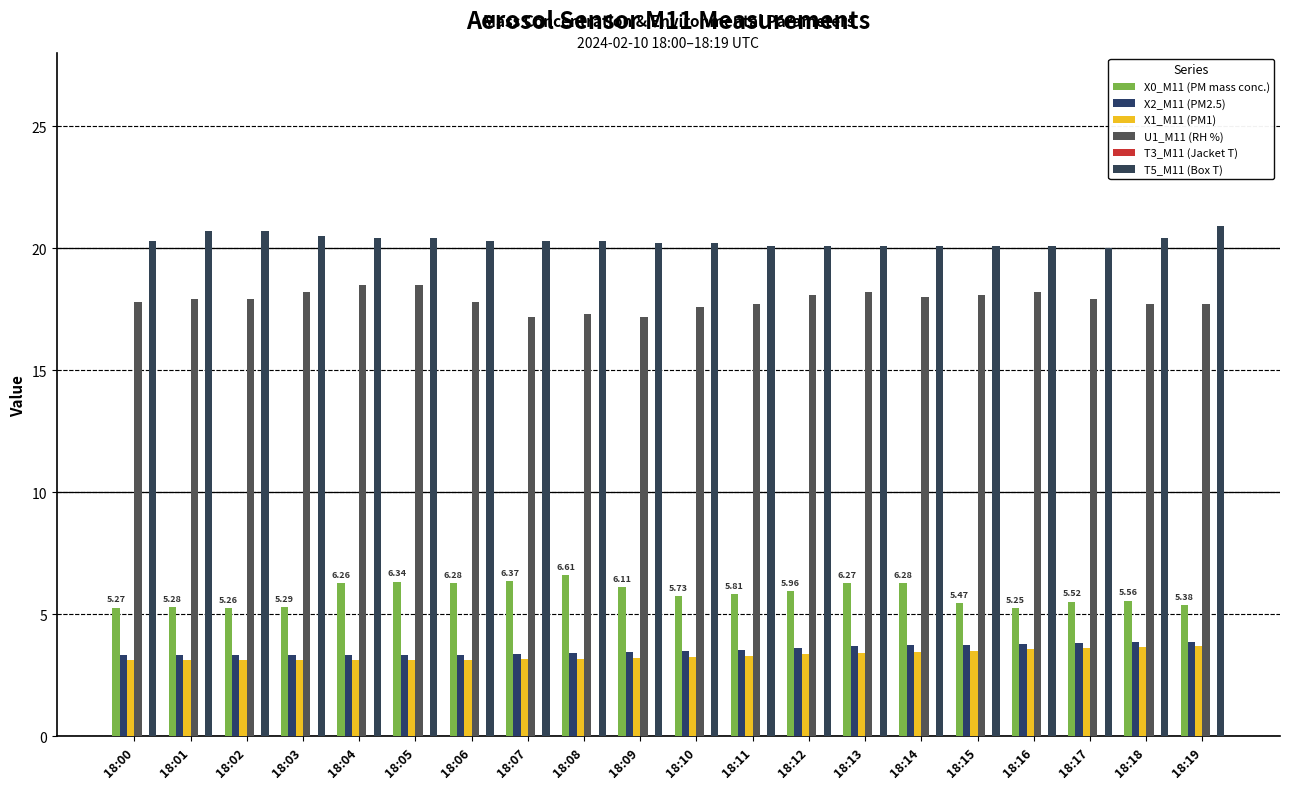

Count the number of categories in the chart.

20